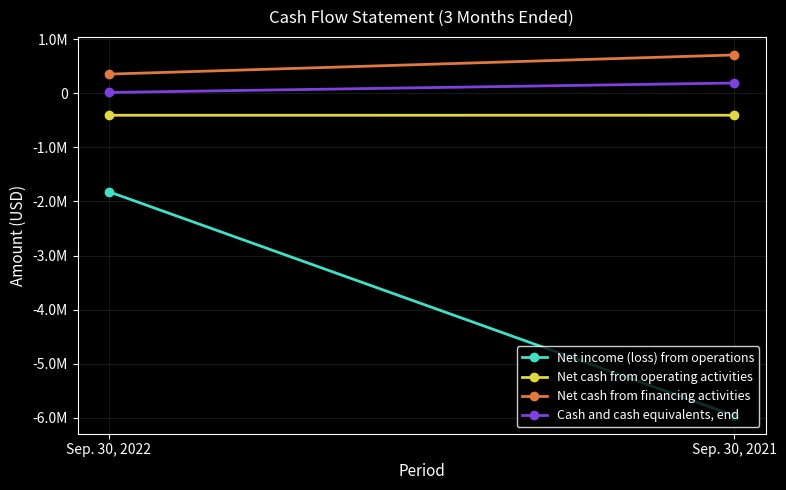

What is the minimum value for Net income (loss) from operations?

-5960170